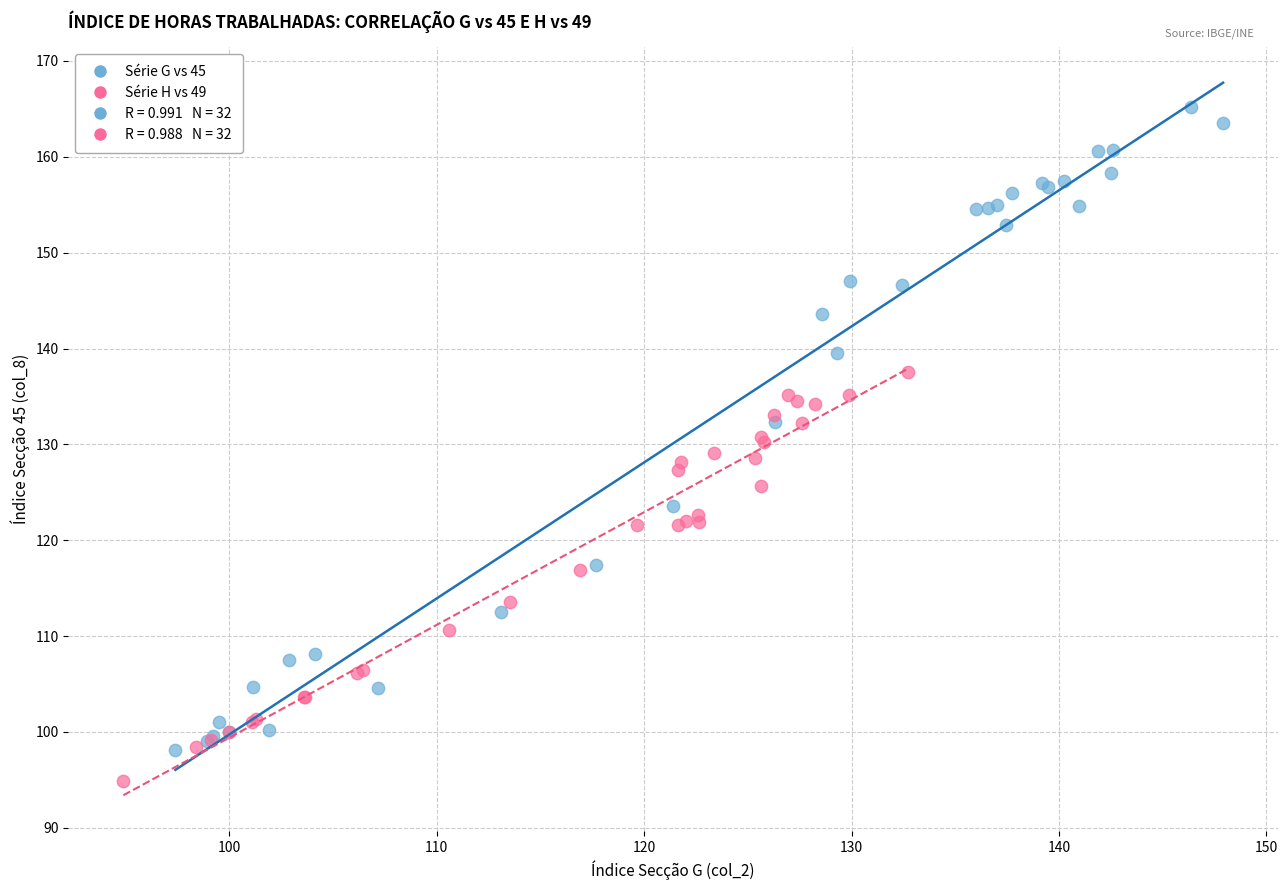

Which series reaches the maximum Y coordinate?

Série G vs 45